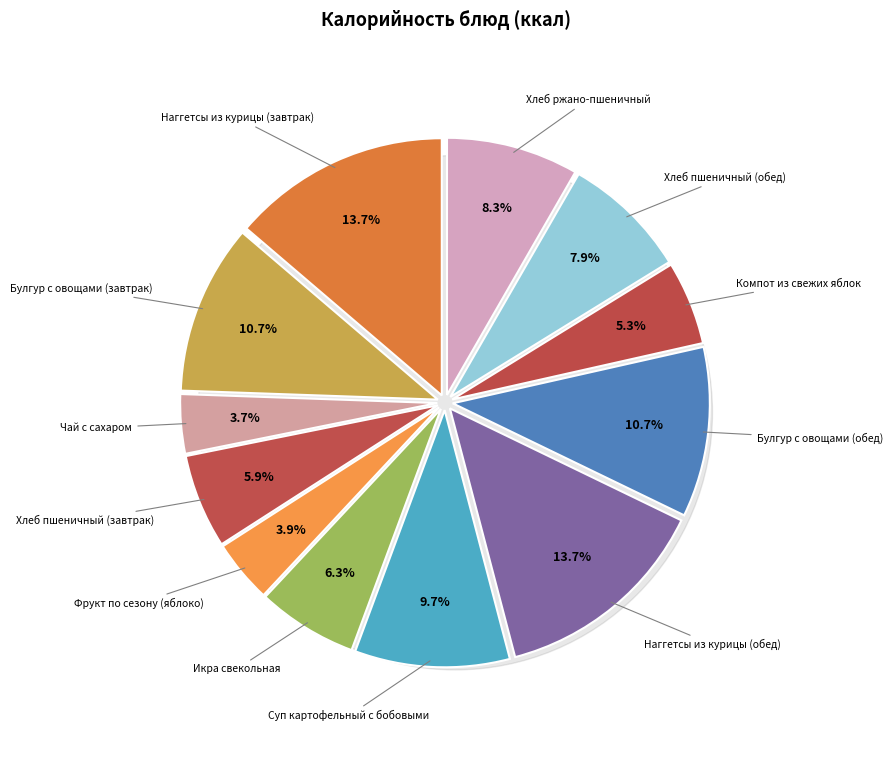

To the nearest percent, what is the difference between the largest and smallest slice percentages?

10%